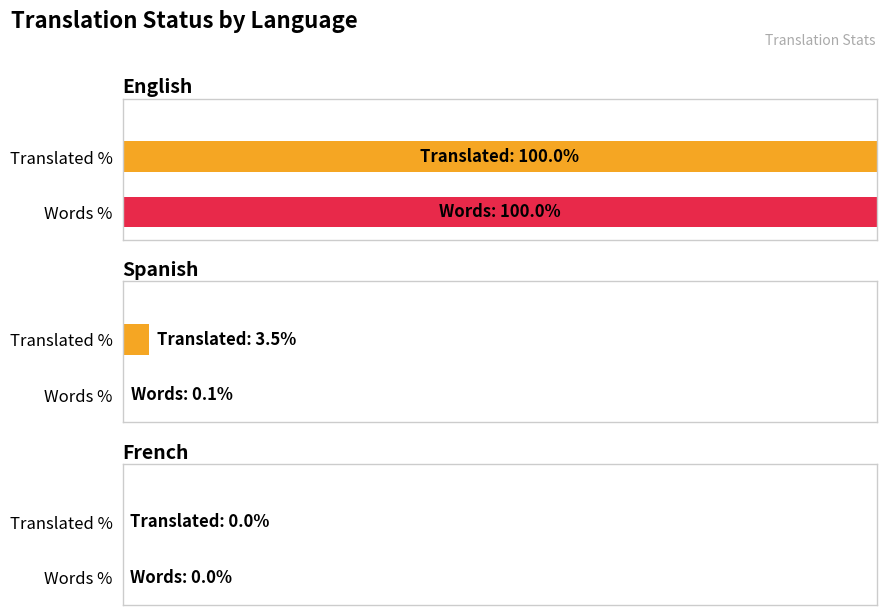

Where is translated_percent nearest to the value 50?

Spanish